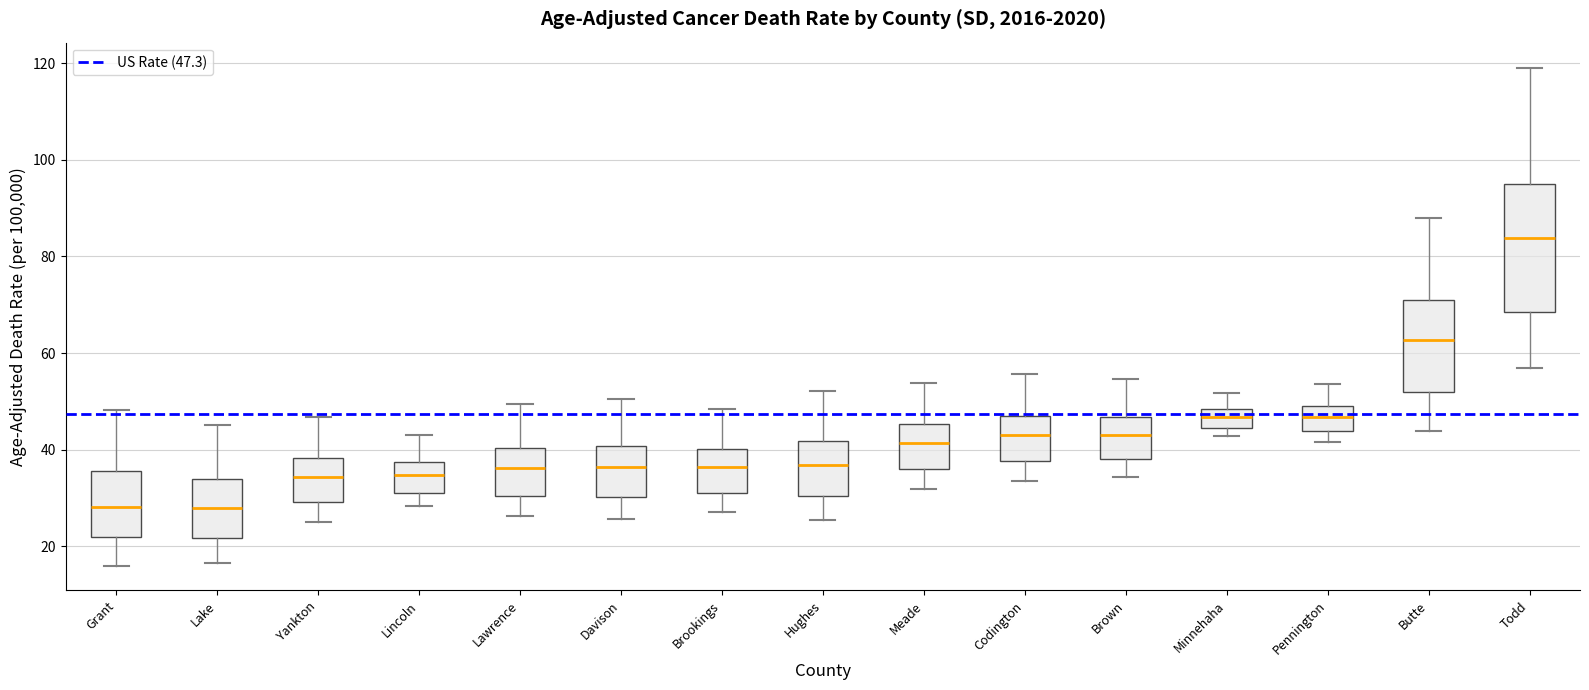

Reading left to right, read every box against the y-axis: the position of its median line, the range the box covers, and the ends of its whiskers. The values are not printed on the chart, so give them approximately, as read against the axis.

Grant: median 28, box 22 to 36, whiskers 16 to 48
Lake: median 28, box 22 to 34, whiskers 16 to 46
Yankton: median 34, box 30 to 38, whiskers 26 to 46
Lincoln: median 34, box 32 to 38, whiskers 28 to 44
Lawrence: median 36, box 30 to 40, whiskers 26 to 50
Davison: median 36, box 30 to 40, whiskers 26 to 50
Brookings: median 36, box 32 to 40, whiskers 28 to 48
Hughes: median 36, box 30 to 42, whiskers 26 to 52
Meade: median 42, box 36 to 46, whiskers 32 to 54
Codington: median 44, box 38 to 48, whiskers 34 to 56
Brown: median 44, box 38 to 46, whiskers 34 to 54
Minnehaha: median 46, box 44 to 48, whiskers 42 to 52
Pennington: median 46, box 44 to 48, whiskers 42 to 54
Butte: median 62, box 52 to 70, whiskers 44 to 88
Todd: median 84, box 68 to 94, whiskers 58 to 120